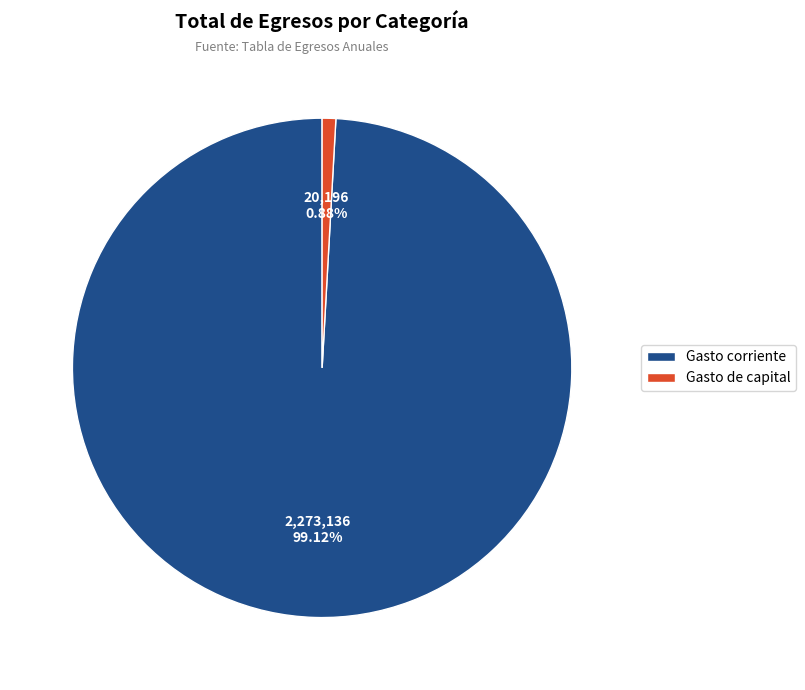

To the nearest percent, what is the difference between the largest and smallest slice percentages?

98%